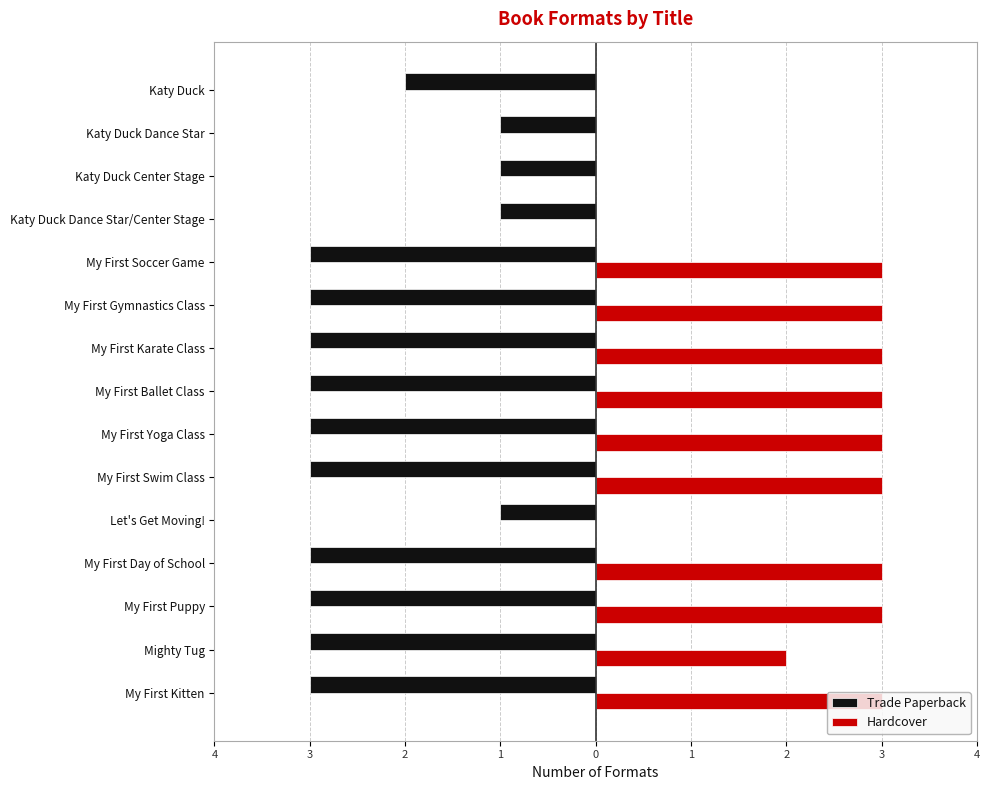

What are all the series names shown in the legend?

Trade Paperback, Hardcover